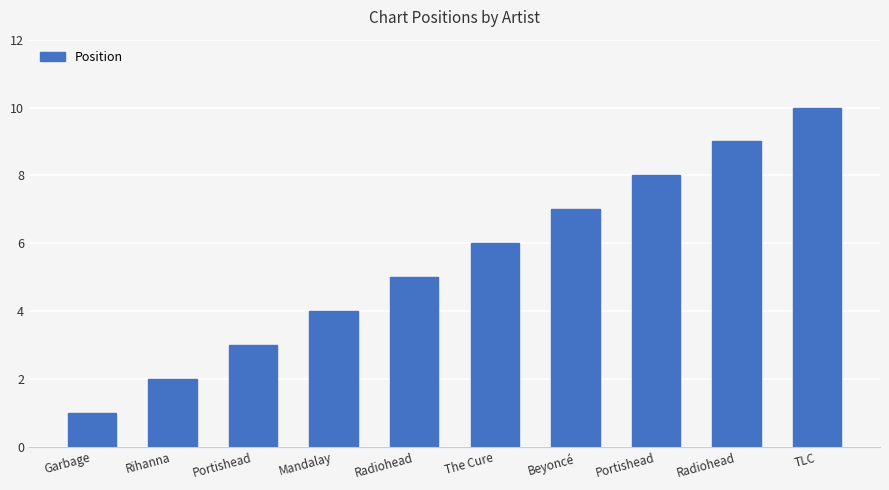

Reading left to right, list all the values displayed in this chart.

1	2	3	4	5	6	7	8	9	10